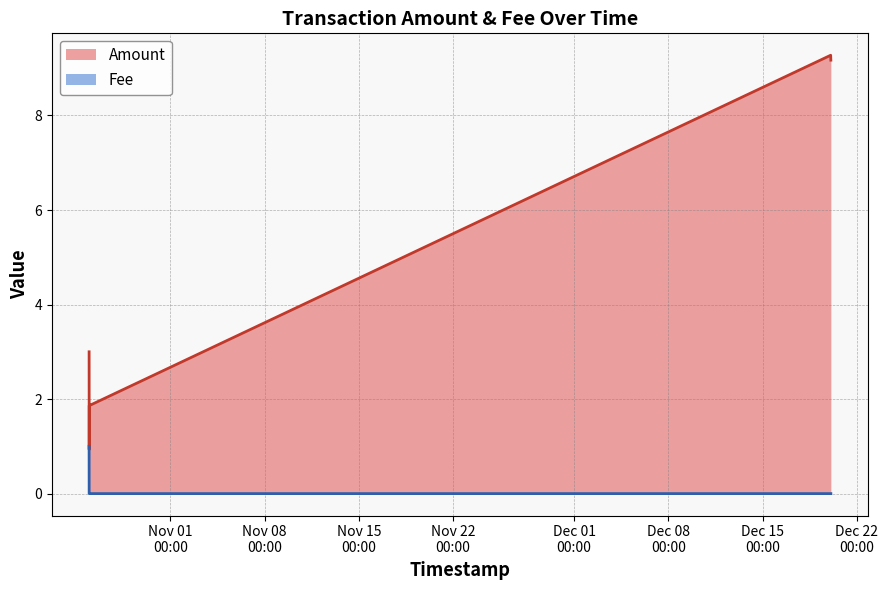

The Amount series shows 9.2 at 2021-12-20 01:33:32. True or false?

True